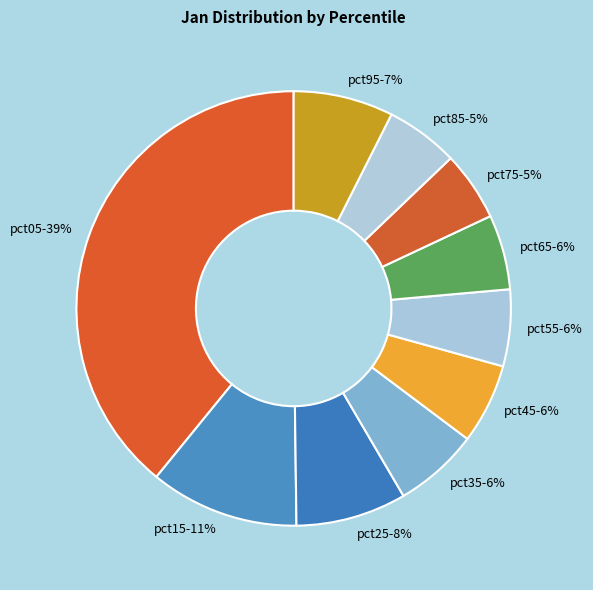

Is there any slice that represents more than half of the pie?

No